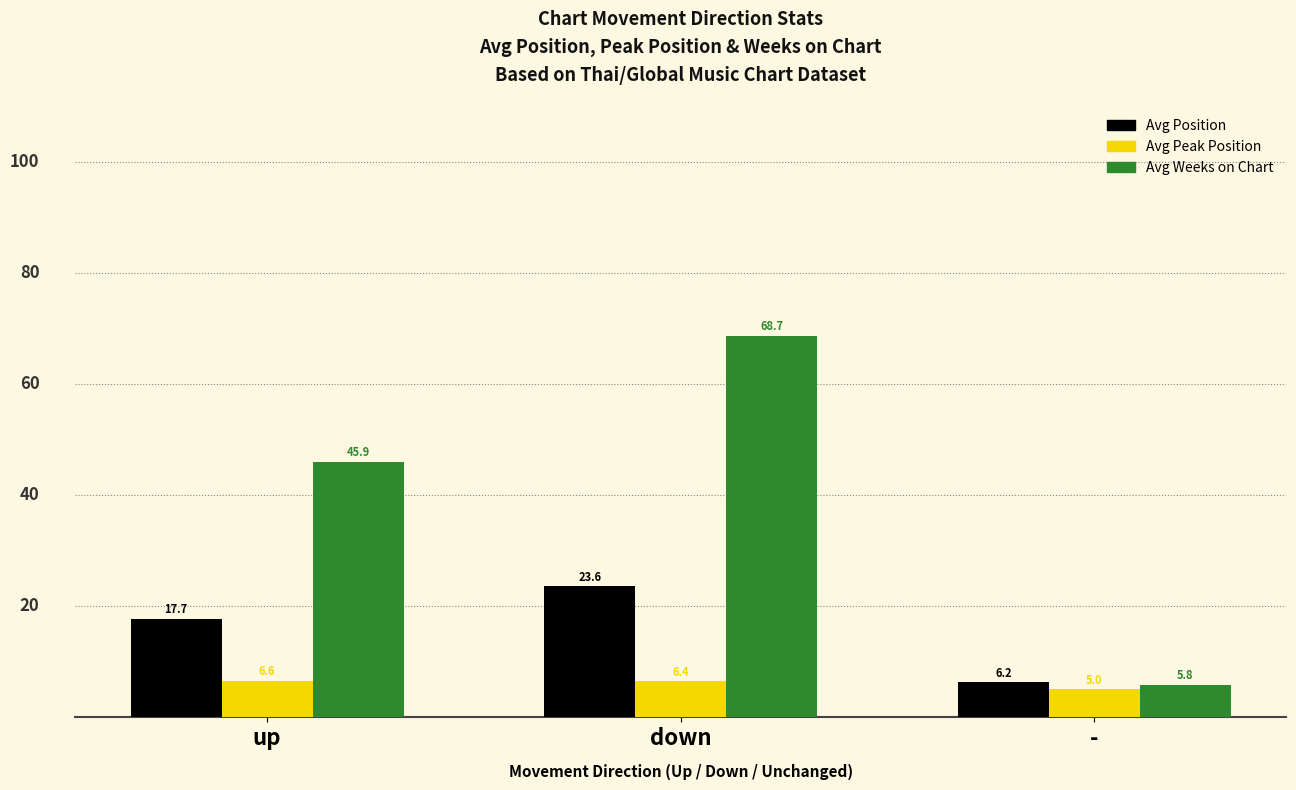

True or false: Avg Position has a value of 23.6 at down.

True